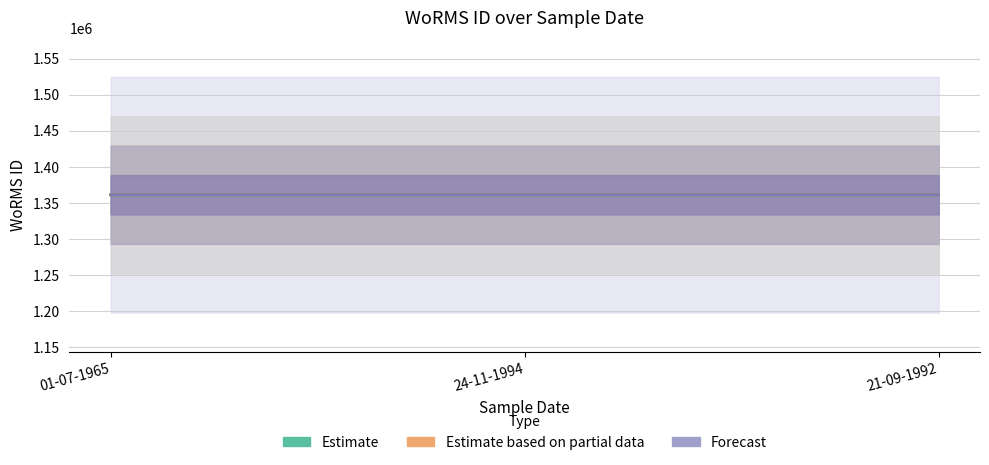

Reading left to right, transcribe all the data shown in this chart.

Estimate: 01-07-1965=1361151	24-11-1994=1361156	21-09-1992=1361155
Estimate based on partial data: 01-07-1965=1361151	24-11-1994=1361156	21-09-1992=1361155
Forecast: 01-07-1965=1361151	24-11-1994=1361156	21-09-1992=1361155